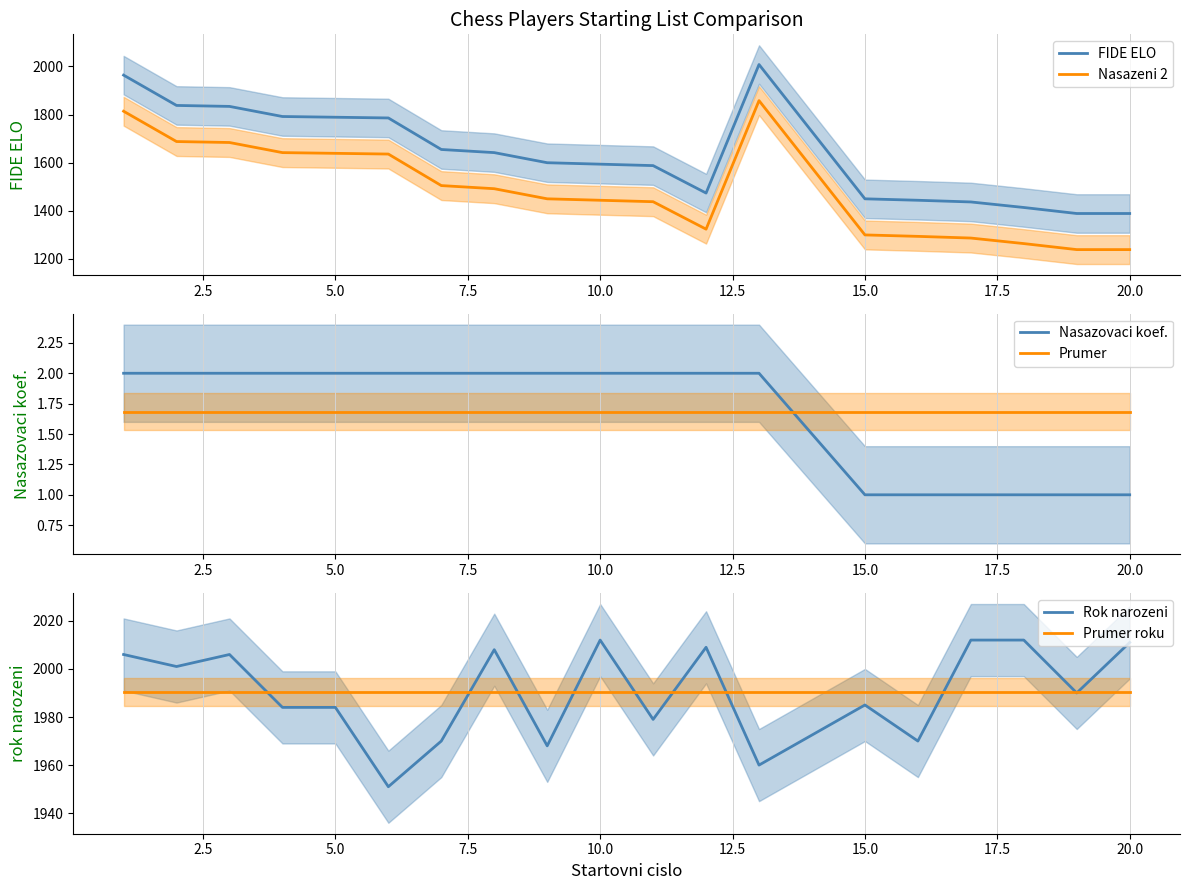

Reading left to right, extract all data points from this chart.

FIDE ELO: 1964.0	1838.0	1834.0	1792.0	1789.0	1786.0	1655.0	1642.0	1600.0	1594.0	1588.0	1474.0	2008.0	1450.0	1444.0	1437.0	1414.0	1389.0	1389.0
Nasazeni 2: 1814.0	1688.0	1684.0	1642.0	1639.0	1636.0	1505.0	1492.0	1450.0	1444.0	1438.0	1324.0	1858.0	1300.0	1294.0	1287.0	1264.0	1239.0	1239.0
Nasazovaci koef.: 2.0	2.0	2.0	2.0	2.0	2.0	2.0	2.0	2.0	2.0	2.0	2.0	2.0	1.0	1.0	1.0	1.0	1.0	1.0
Prumer: 1.7	1.7	1.7	1.7	1.7	1.7	1.7	1.7	1.7	1.7	1.7	1.7	1.7	1.7	1.7	1.7	1.7	1.7	1.7
Rok narozeni: 2006.0	2001.0	2006.0	1984.0	1984.0	1951.0	1970.0	2008.0	1968.0	2012.0	1979.0	2009.0	1960.0	1985.0	1970.0	2012.0	2012.0	1990.0	2011.0
Prumer roku: 1990.4	1990.4	1990.4	1990.4	1990.4	1990.4	1990.4	1990.4	1990.4	1990.4	1990.4	1990.4	1990.4	1990.4	1990.4	1990.4	1990.4	1990.4	1990.4